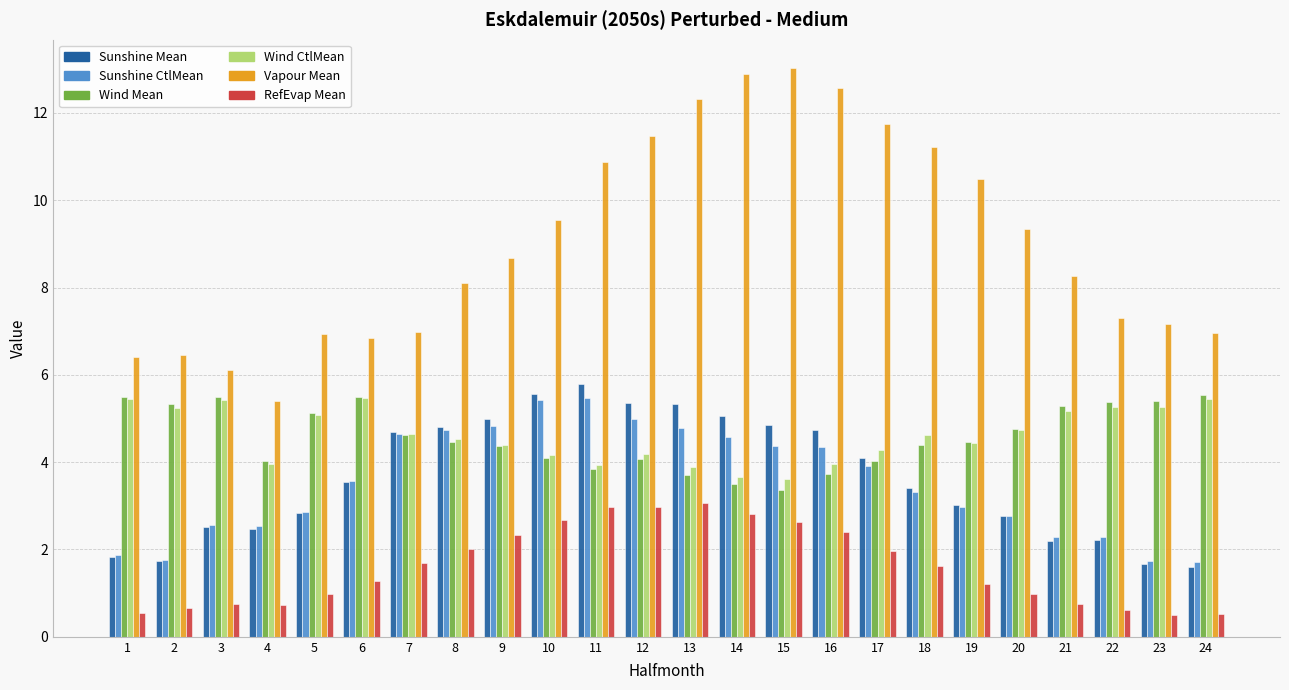

Is the value of Sunshine Mean at 6 greater than the value of RefEvap Mean at 16?

Yes